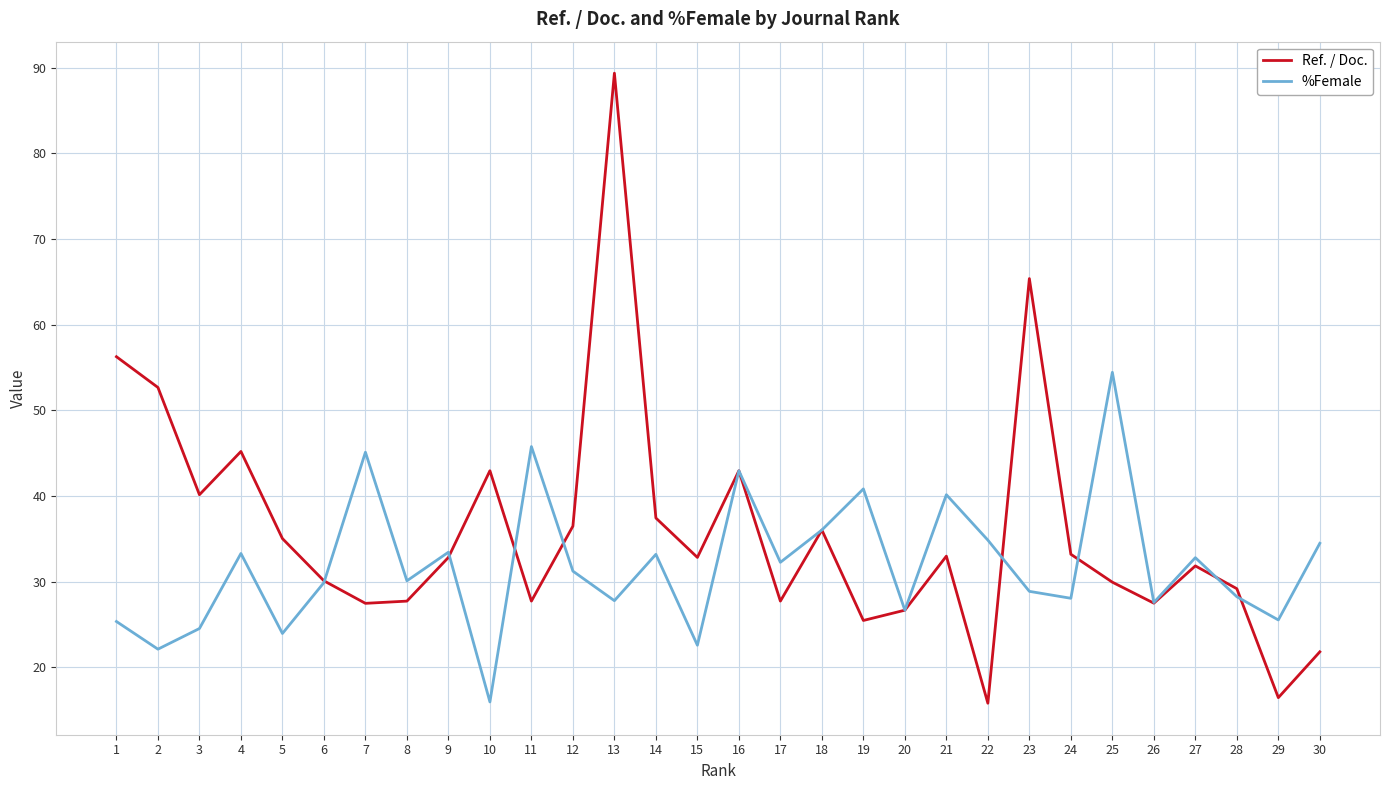

True or false: %Female and Ref. / Doc. cross at least once.

True